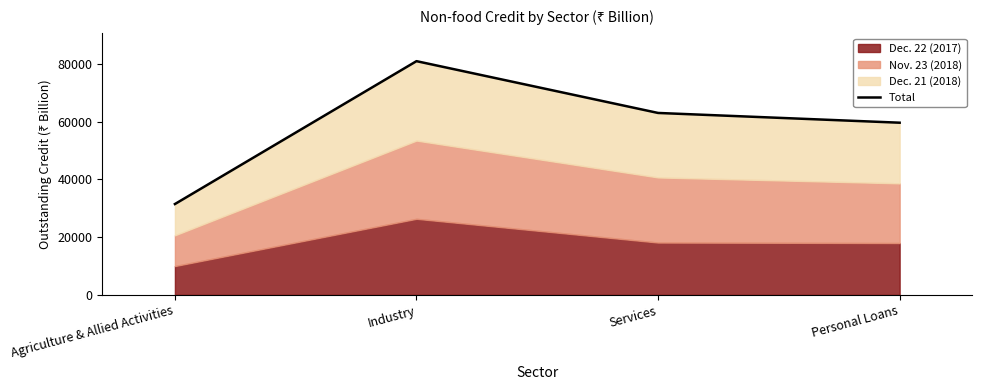

What is the ratio of the value at Industry to the value at Agriculture & Allied Activities?

2.6